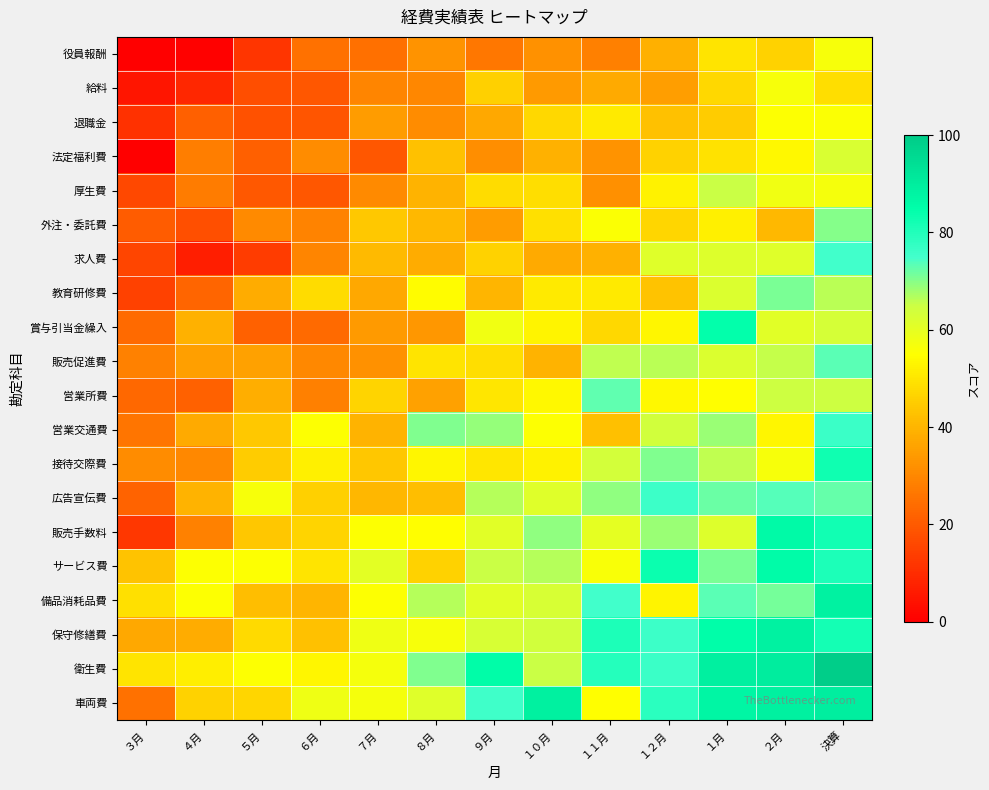

What is the greatest value displayed?

98.9